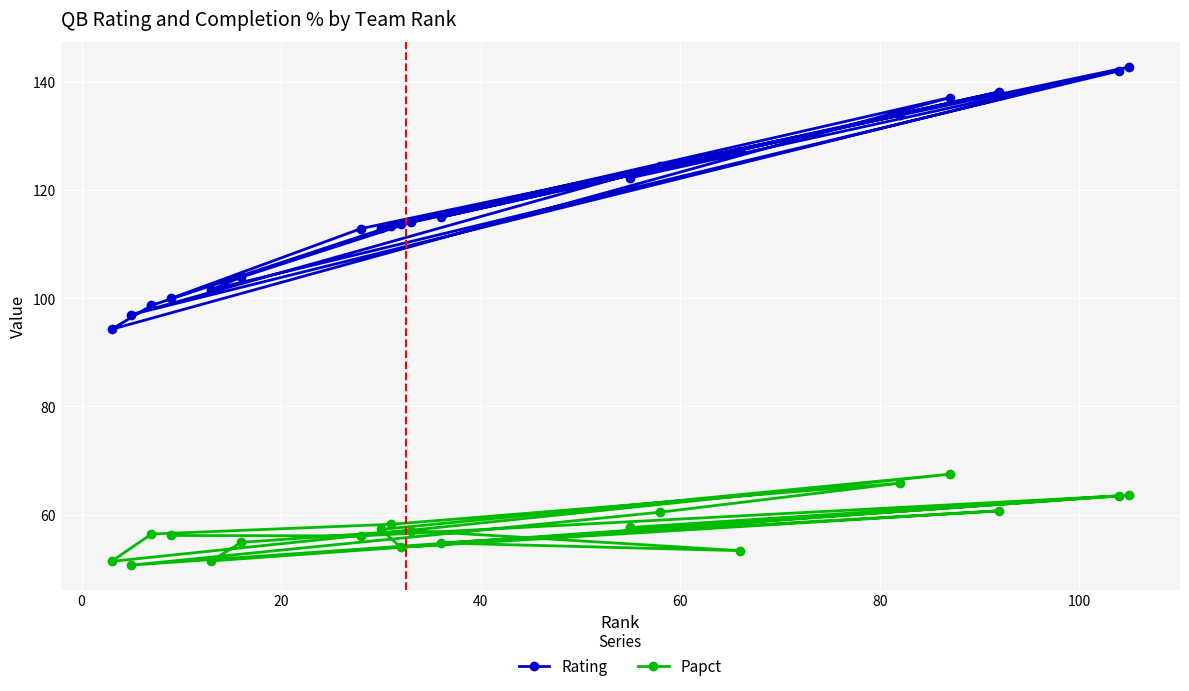

Count the number of categories in the chart.

20